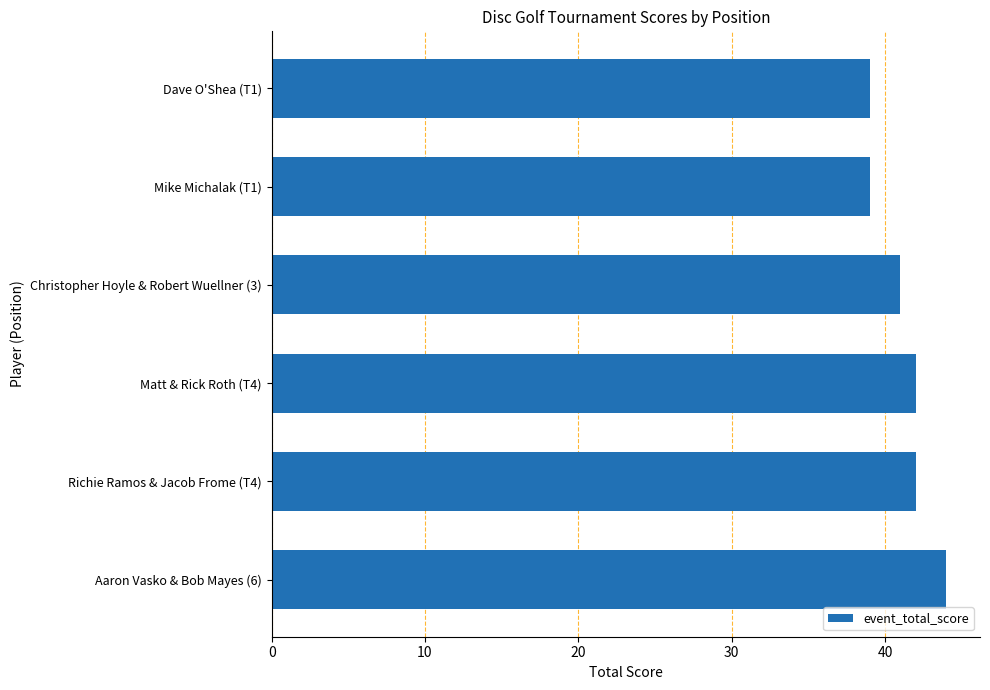

What is the greatest value displayed?

44